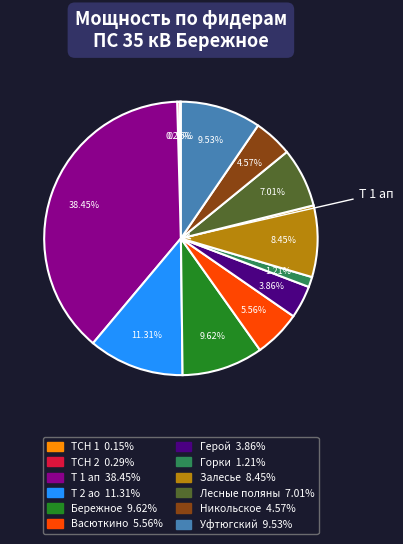

Is there a majority slice in this chart?

No